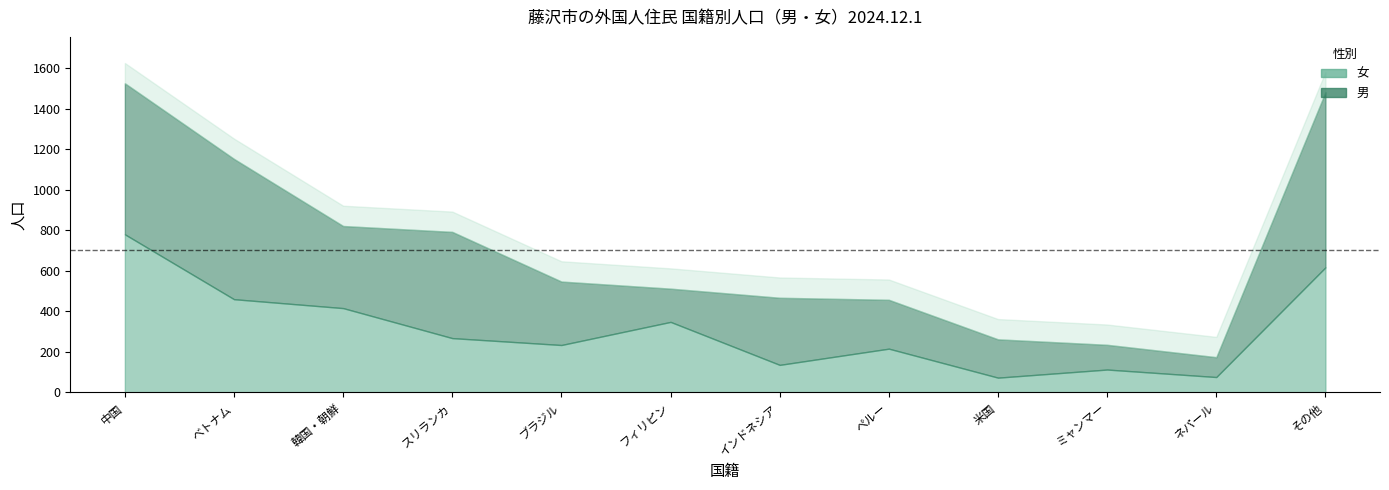

List the series in order of their overall mean, lowest first.

女, 男